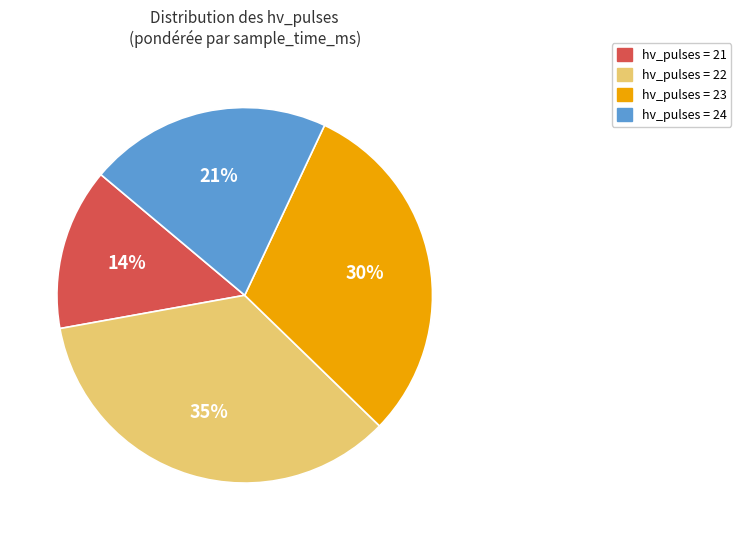

Is there any slice that represents more than half of the pie?

No